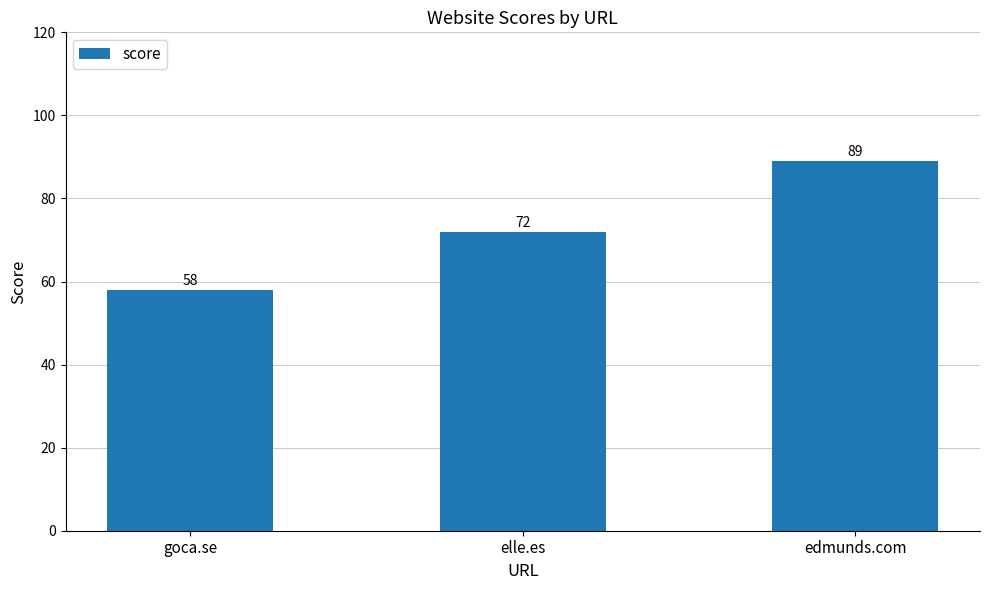

How many values are below 72?

1